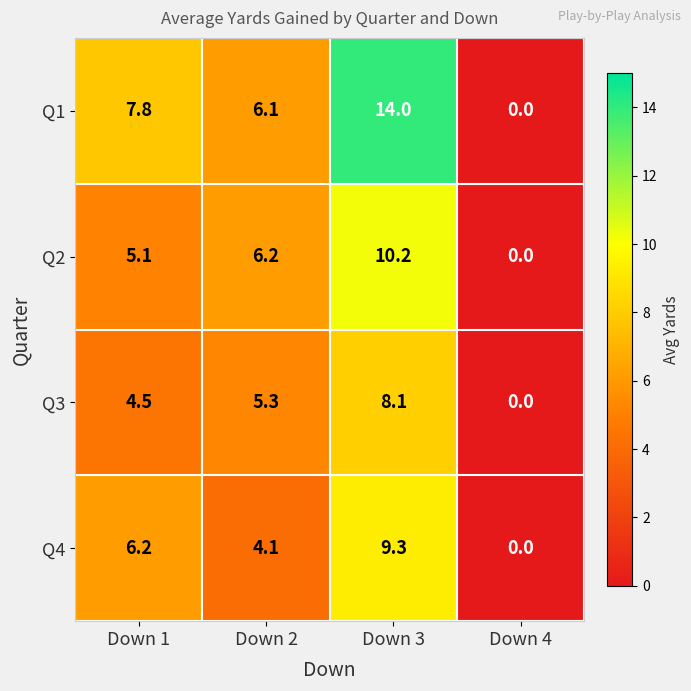

Where does the Q1 series first go above 7?

Down 1